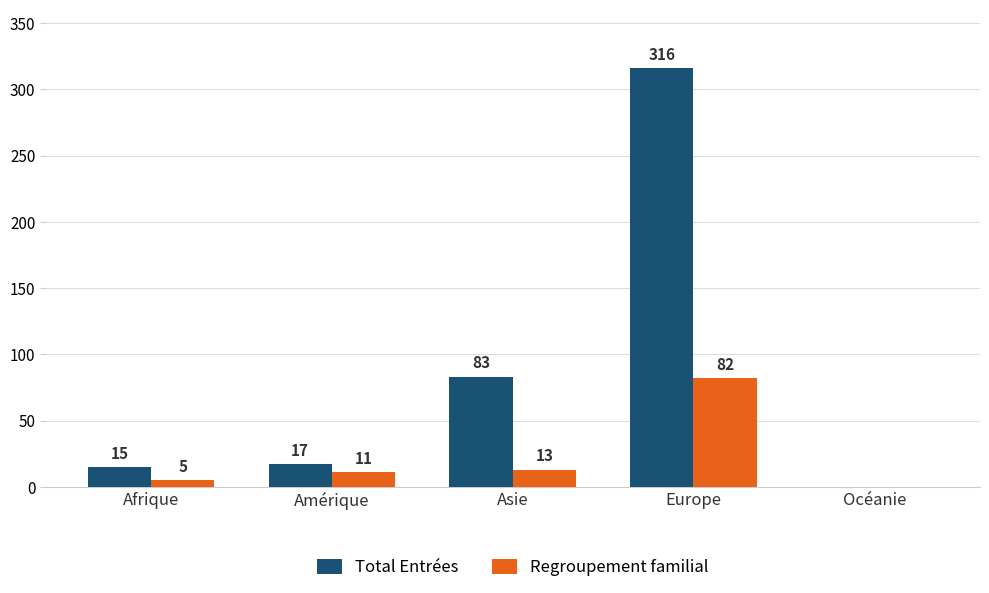

The value of Total Entrées at Océanie is 99. True or false?

False